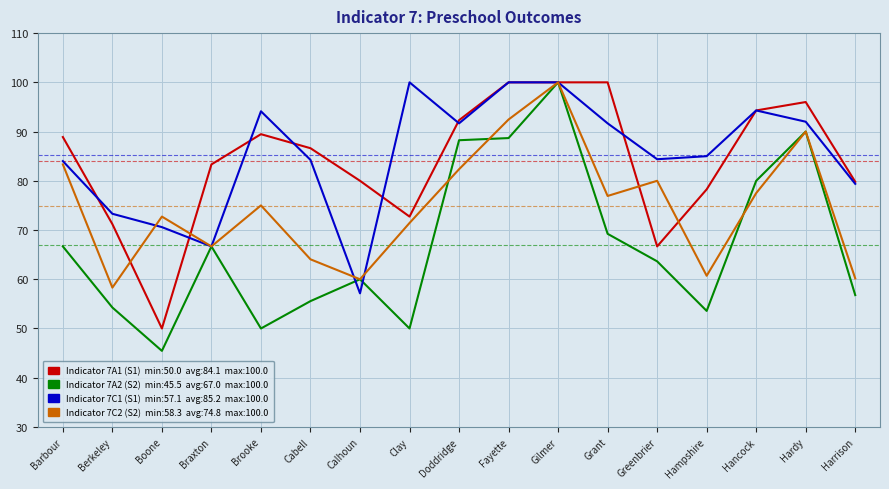

What is the difference between the highest and lowest values at Brooke?

44.1